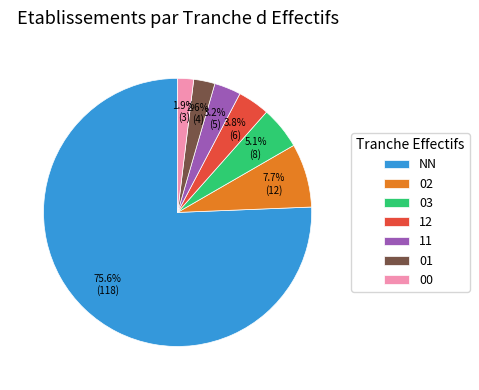

Which has a higher value, 03 or 02?

02